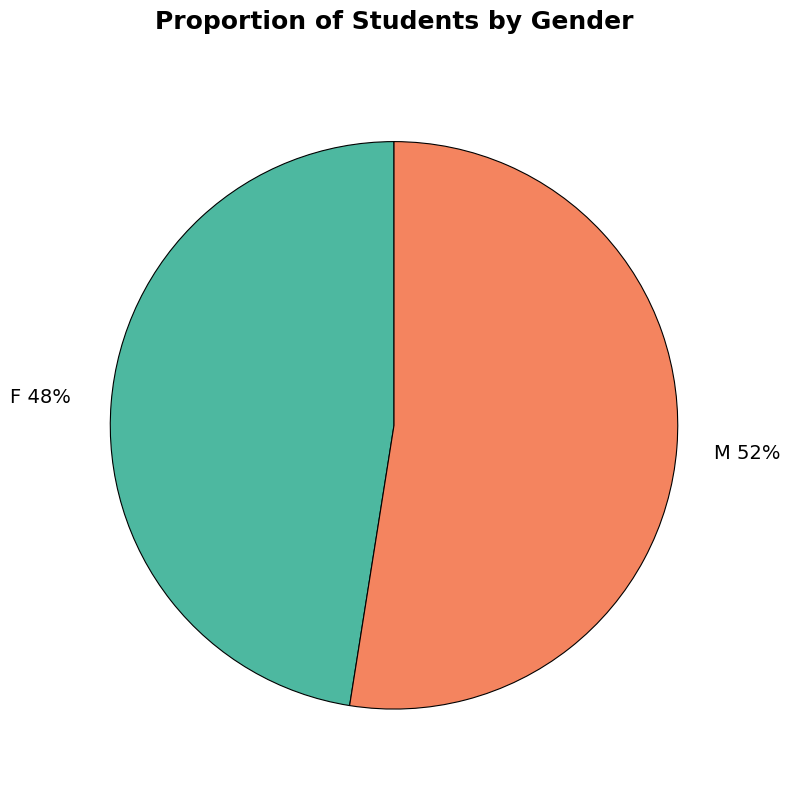

Does any single category account for the majority?

Yes